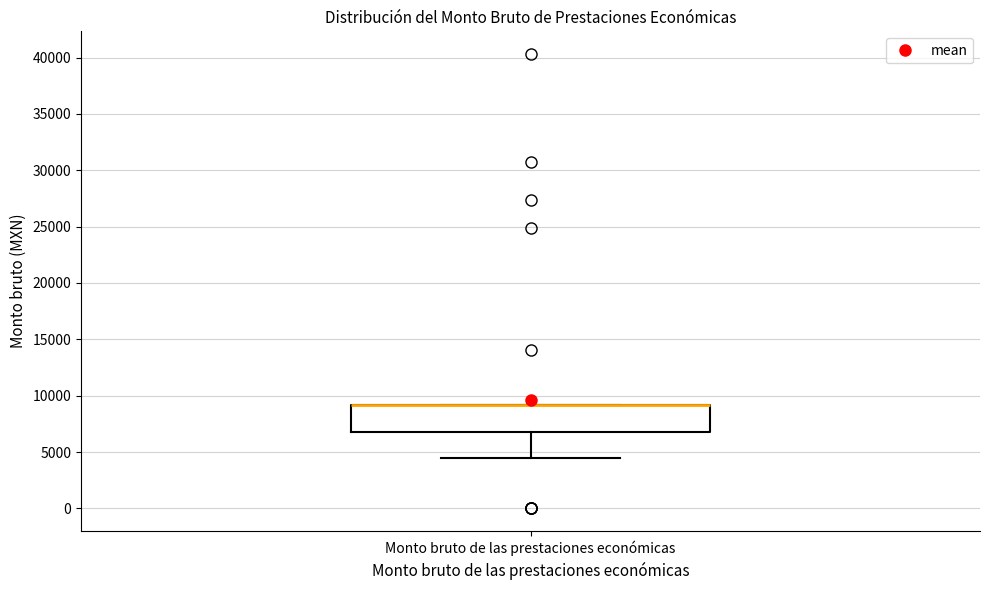

Where is the lower edge of the box for Monto bruto de las prestaciones económicas on the y-axis? The values are not printed on the chart, so give them approximately, as read against the axis.

7000